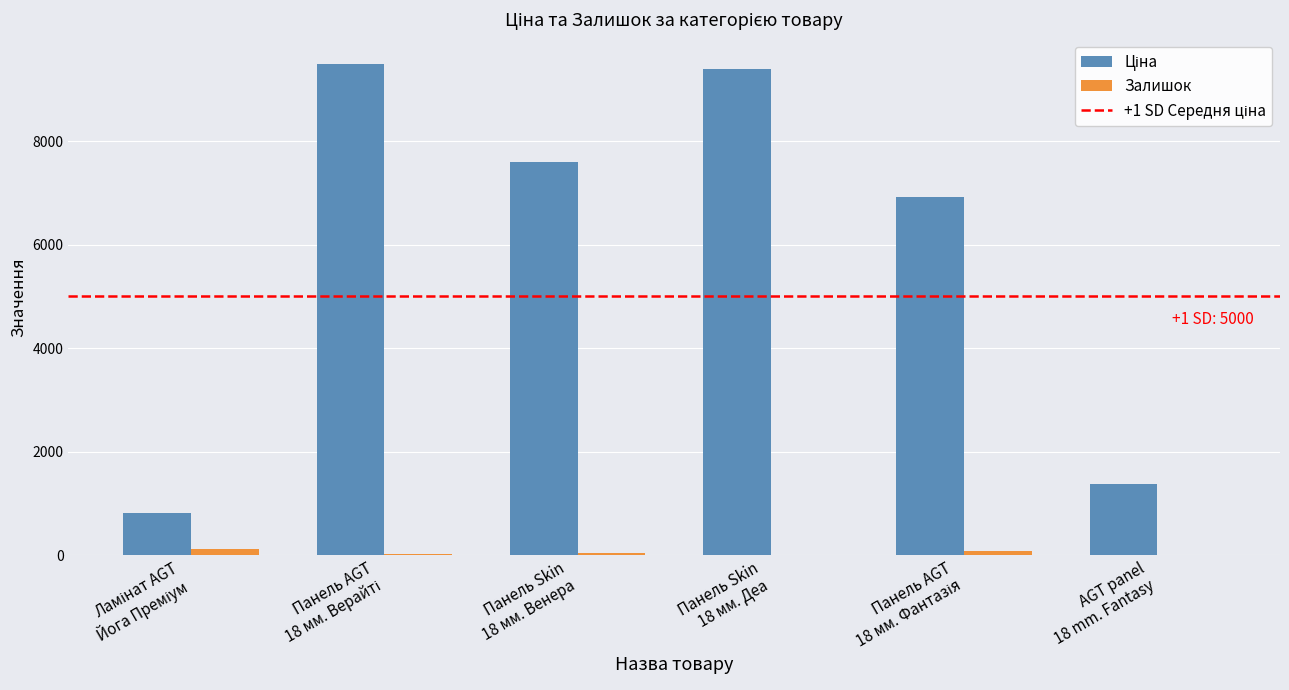

What is the greatest value displayed?

9480.1